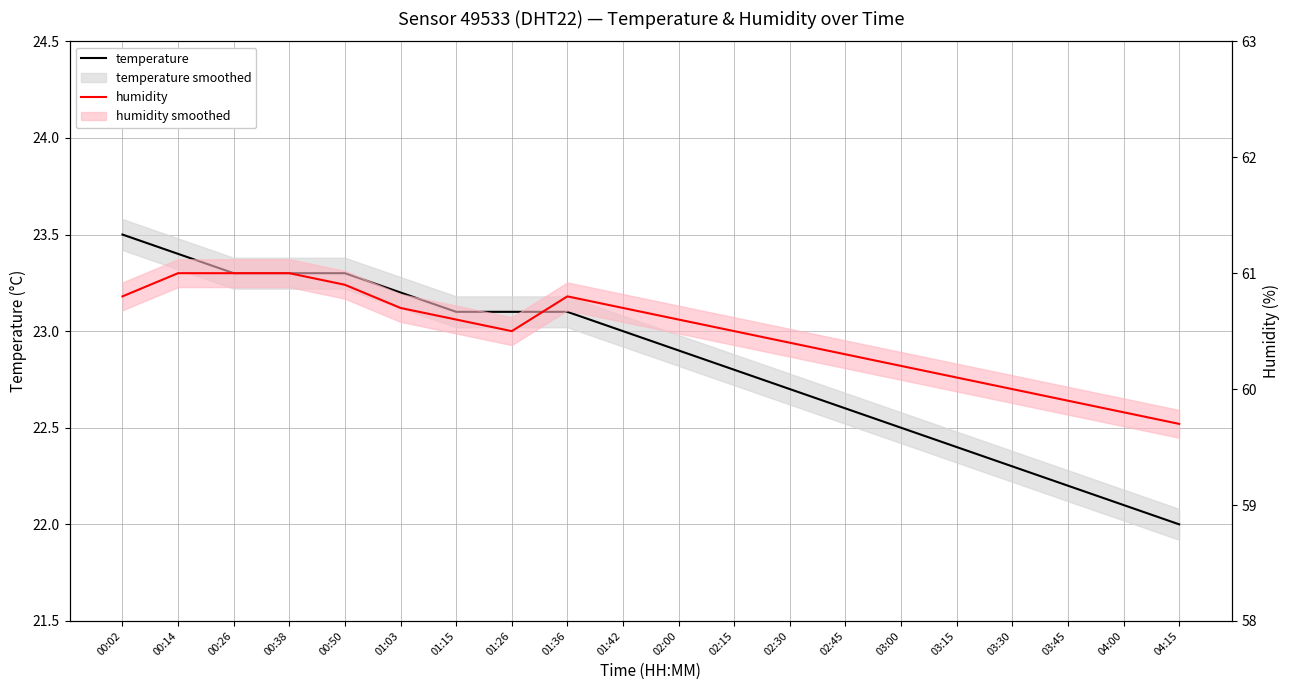

What is the sum of all temperature values?

456.8